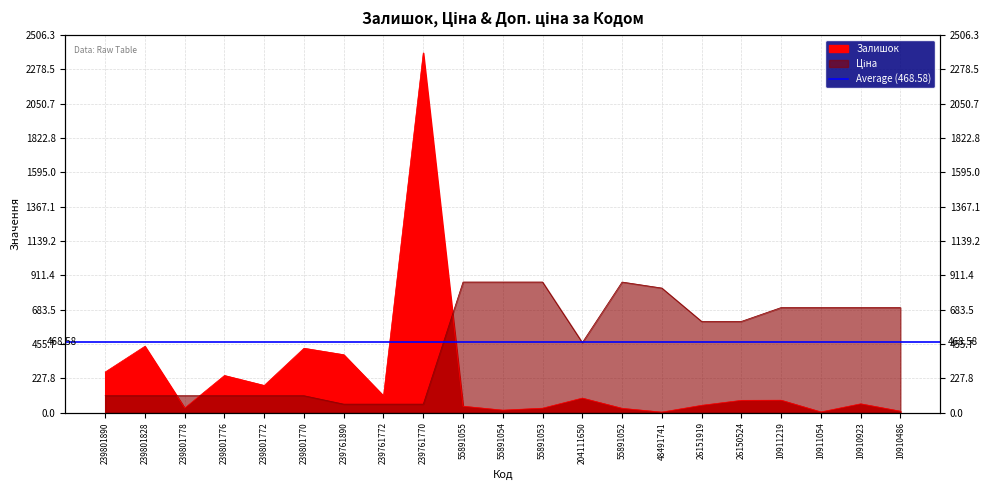

List the series in order of their overall mean, highest first.

Ціна, Залишок